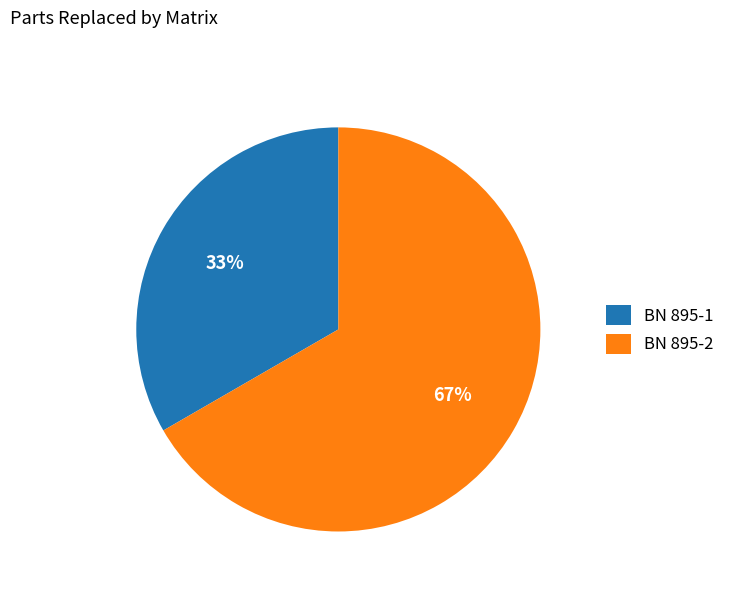

Between BN 895-2 and BN 895-1, which is larger?

BN 895-2